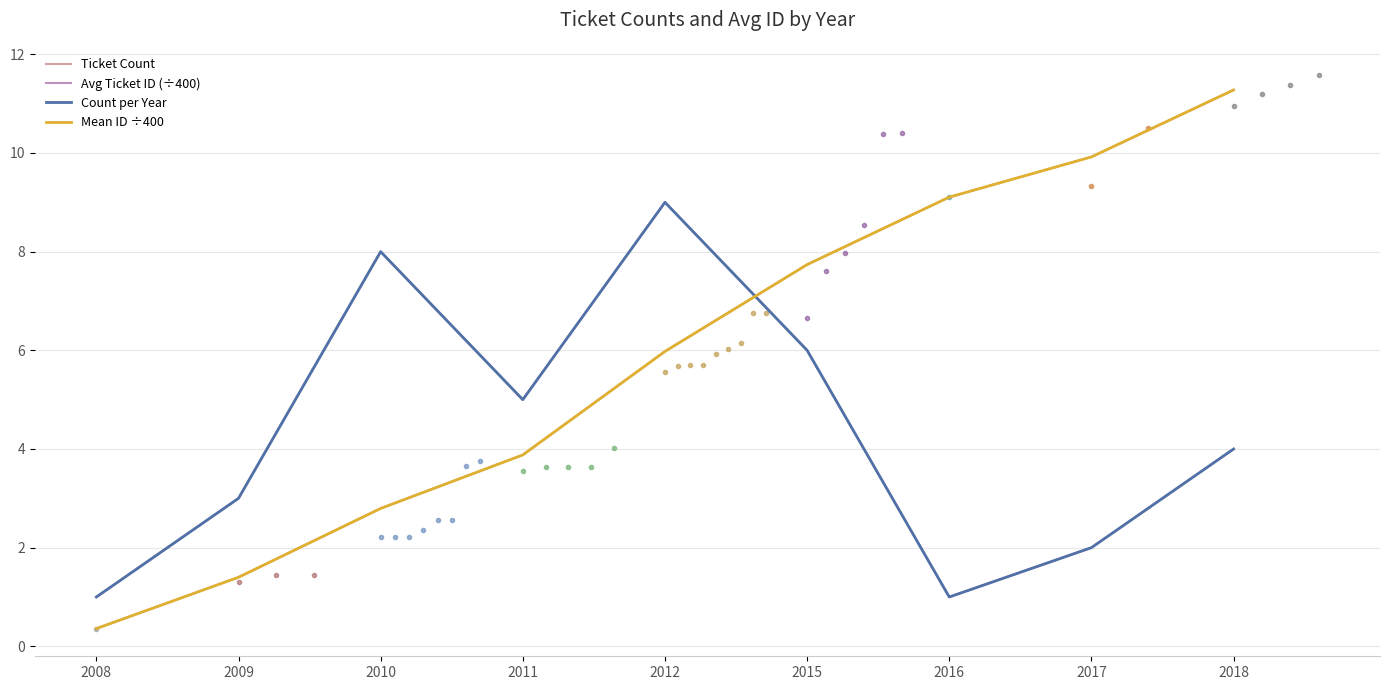

At which category is the sum across all series the highest?

2018